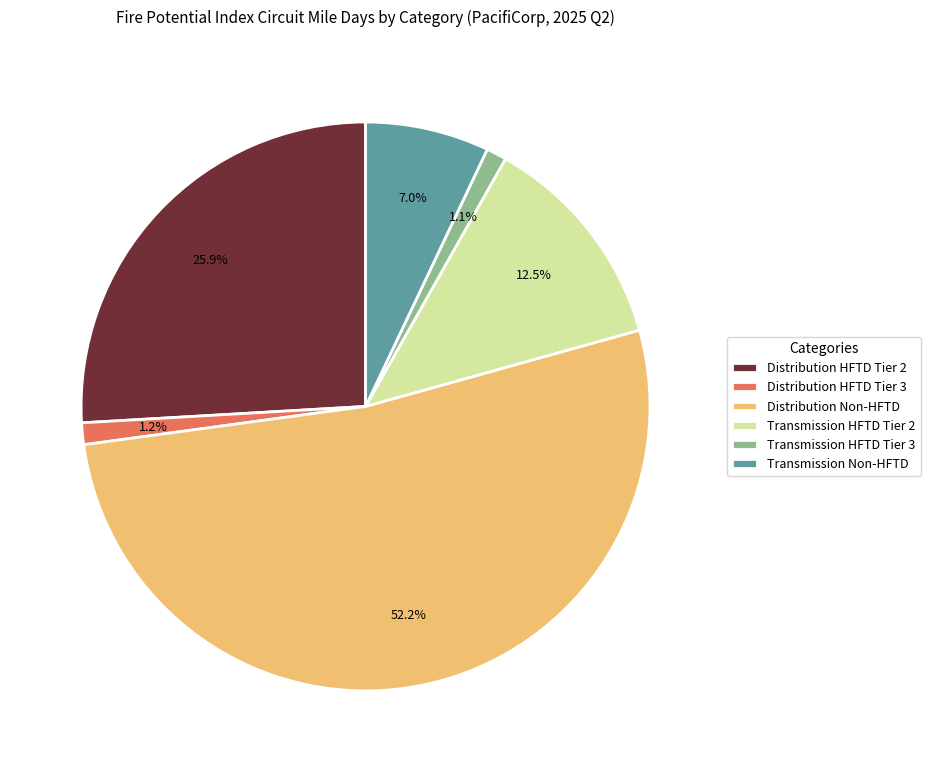

Which slice is the largest?

Distribution Non-HFTD